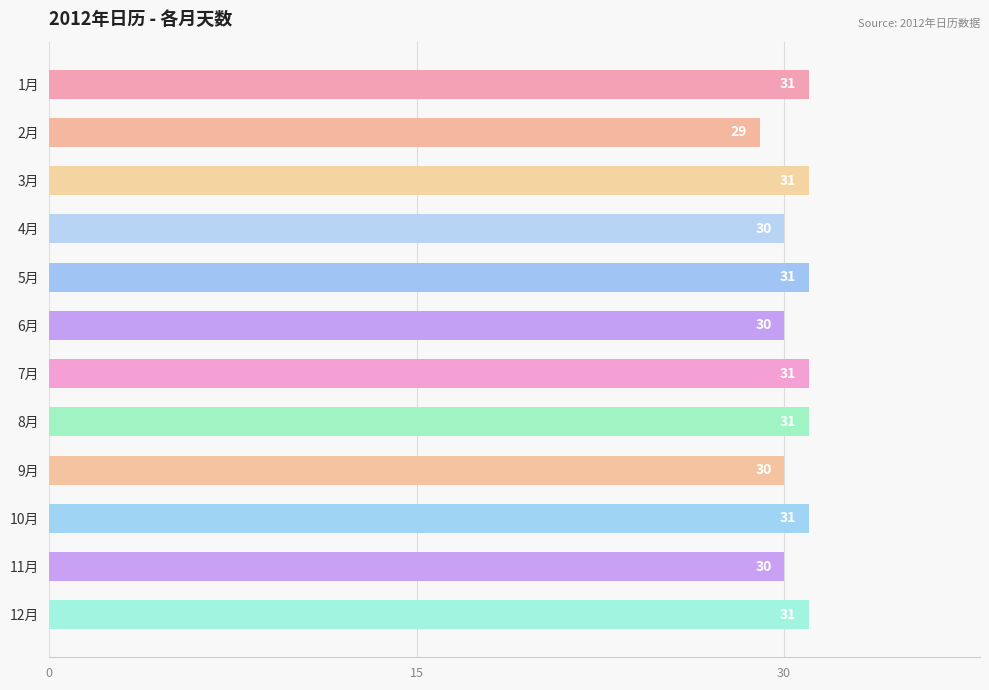

What is the change in value from 4月 to 12月?

+1